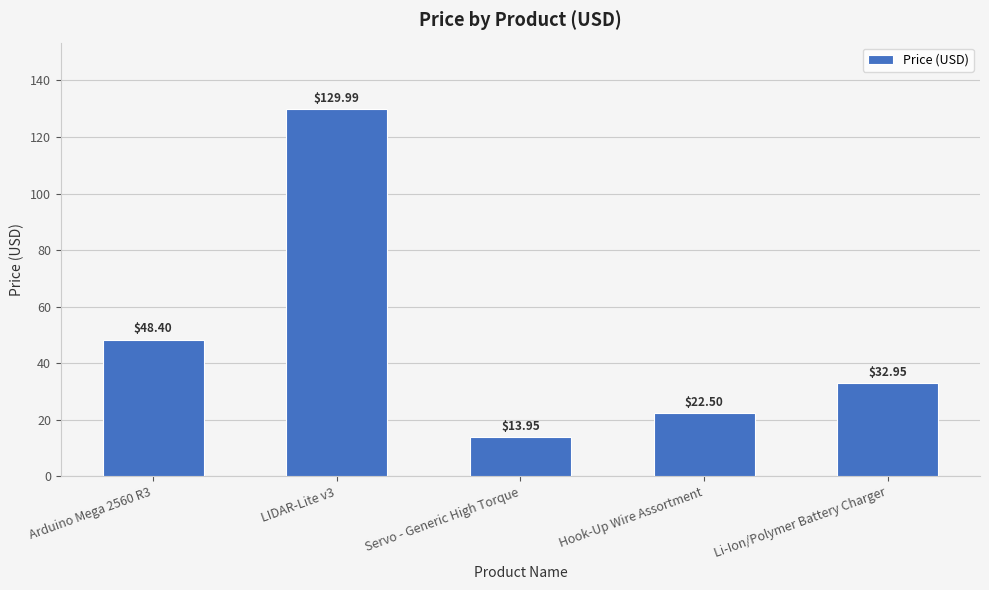

List the labels in order of value, smallest first.

Servo - Generic High Torque, Hook-Up Wire Assortment, Li-Ion/Polymer Battery Charger, Arduino Mega 2560 R3, LIDAR-Lite v3